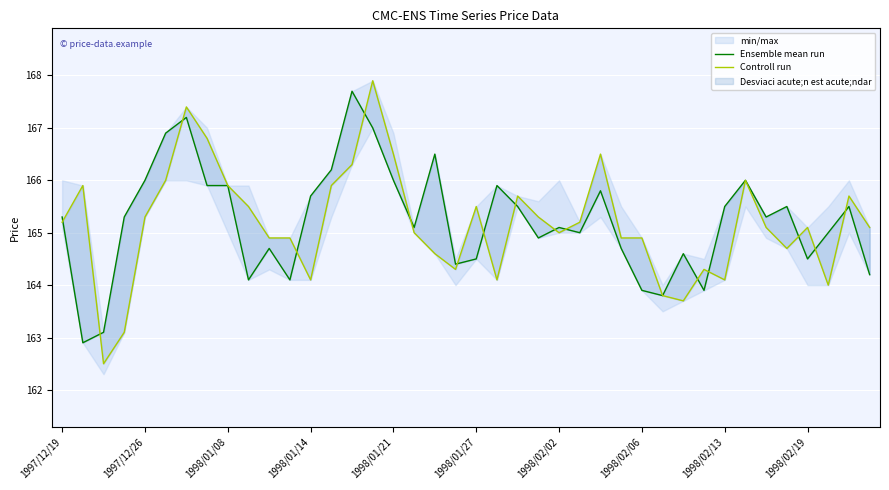

What is the greatest value displayed?

167.9